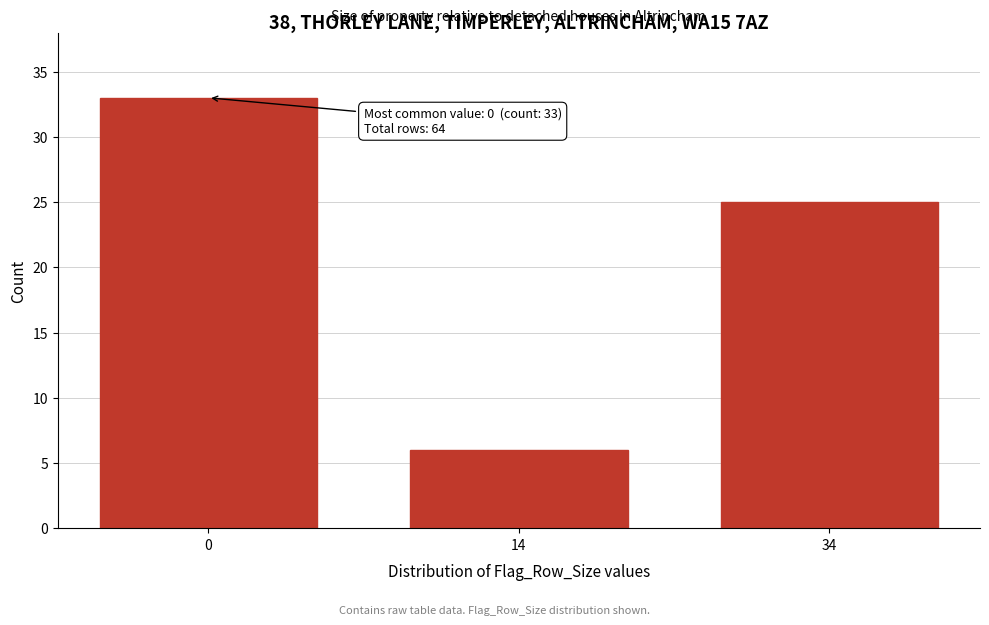

Reading left to right, list all the values displayed in this chart.

33	6	25